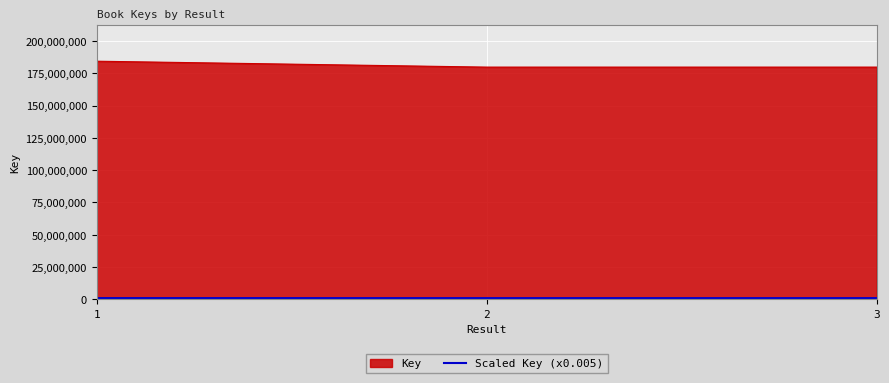

Which series has the largest total across all categories?

Key